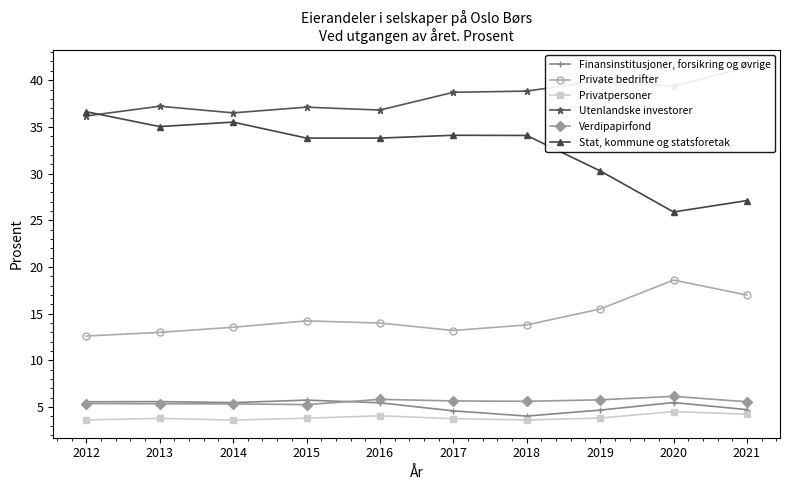

What is the sum of the Privatpersoner values at 2014 and 2013?

7.4